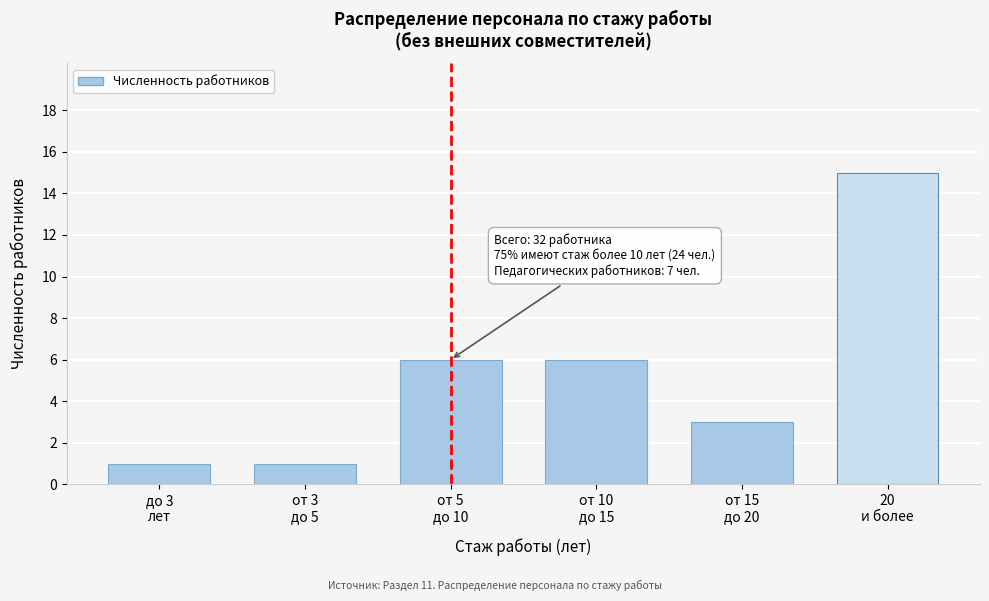

Reading left to right, list all the values displayed in this chart.

1	1	6	6	3	15